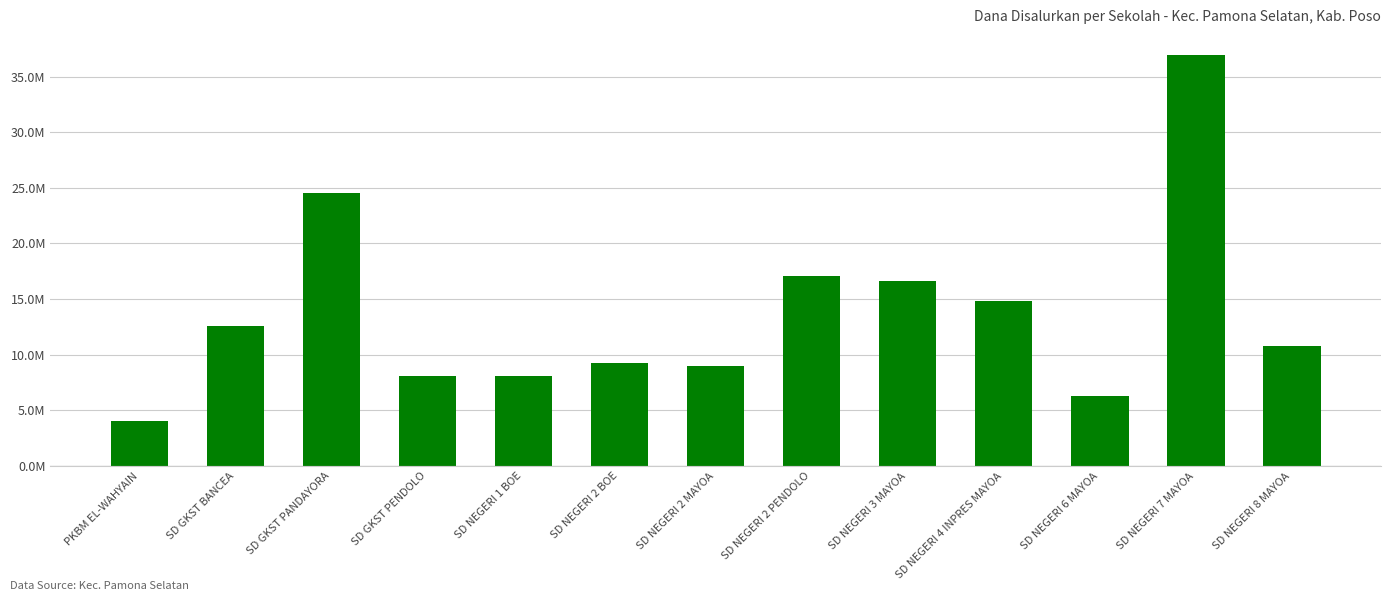

At which label is the value closest to 20475000?

SD NEGERI 2 PENDOLO